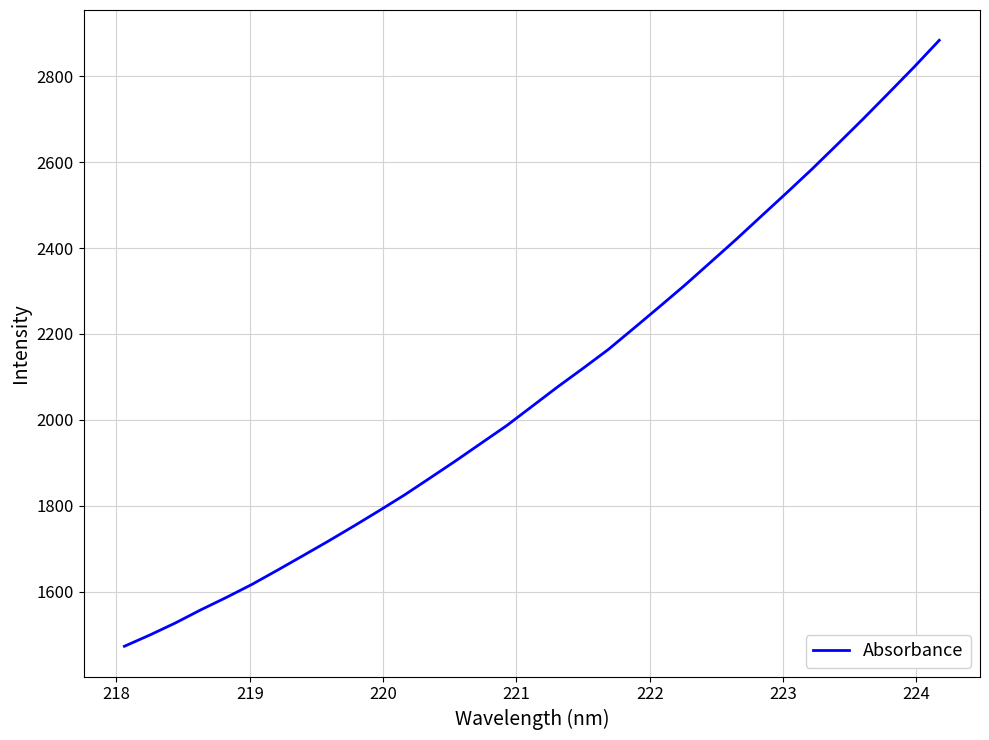

What is the greatest value displayed?

2883.6